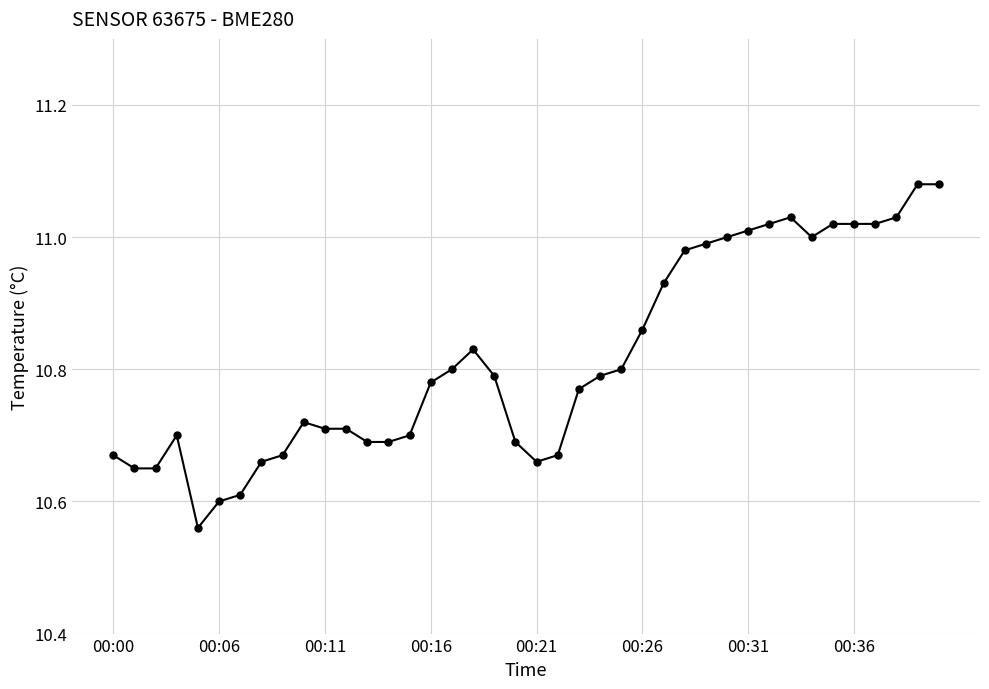

True or false: there are more than 2 points higher than both neighbors.

True